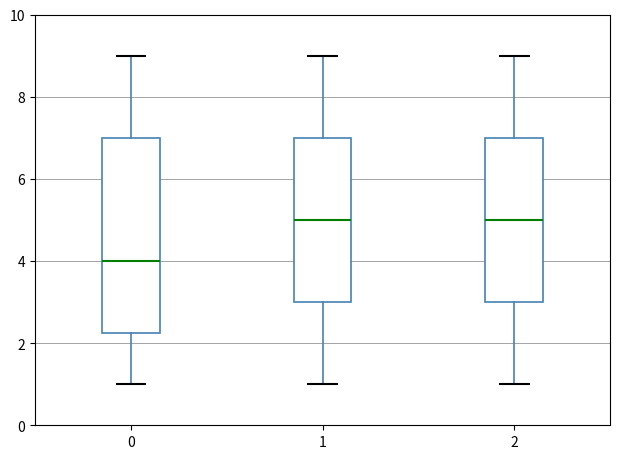

Reading left to right, transcribe this box plot: for each box, give where its median line is, the range the box spans, and where its two whiskers end, as read against the y-axis. The values are not printed on the chart, so give them approximately, as read against the axis.

0: median 4.0, box 2.2 to 7.0, whiskers 1.0 to 9.0
1: median 5.0, box 3.0 to 7.0, whiskers 1.0 to 9.0
2: median 5.0, box 3.0 to 7.0, whiskers 1.0 to 9.0